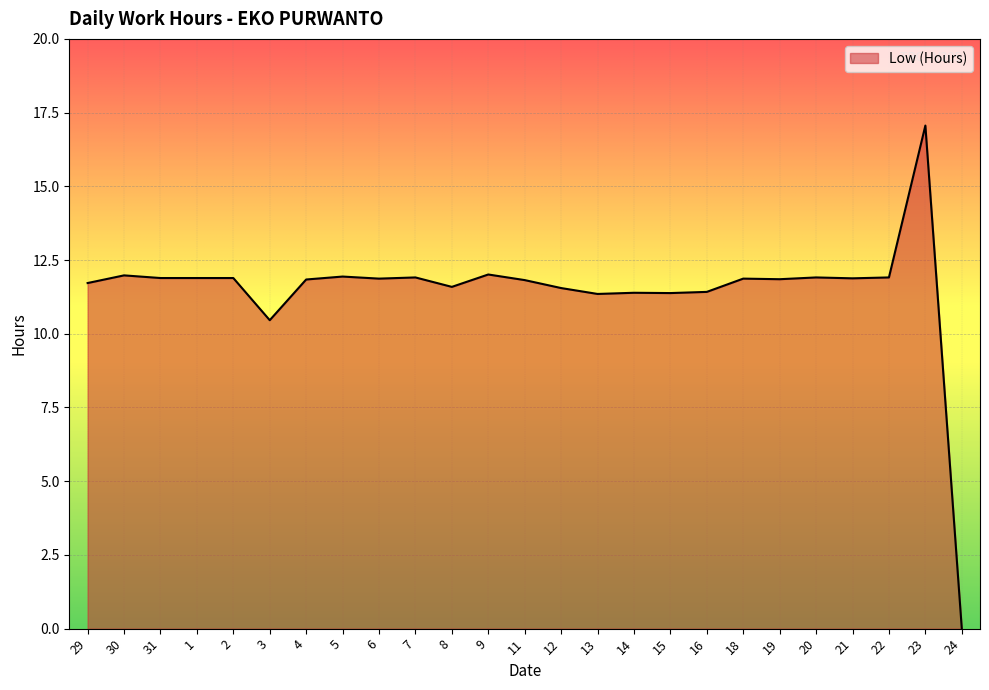

How many values are above zero?

24